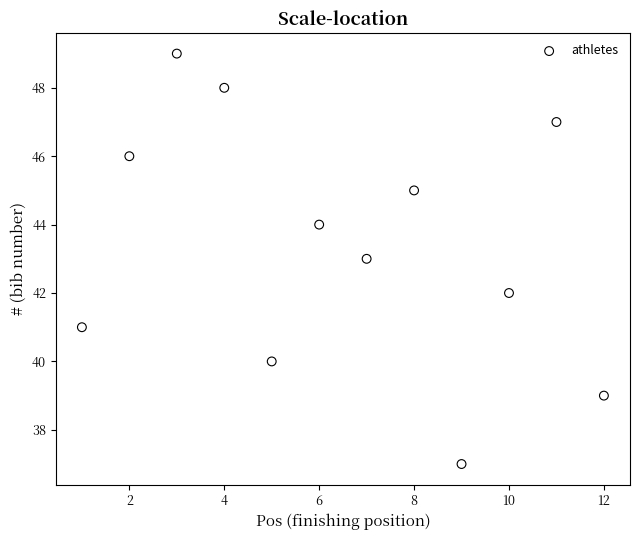

What is the range of X values (max minus min)?

11